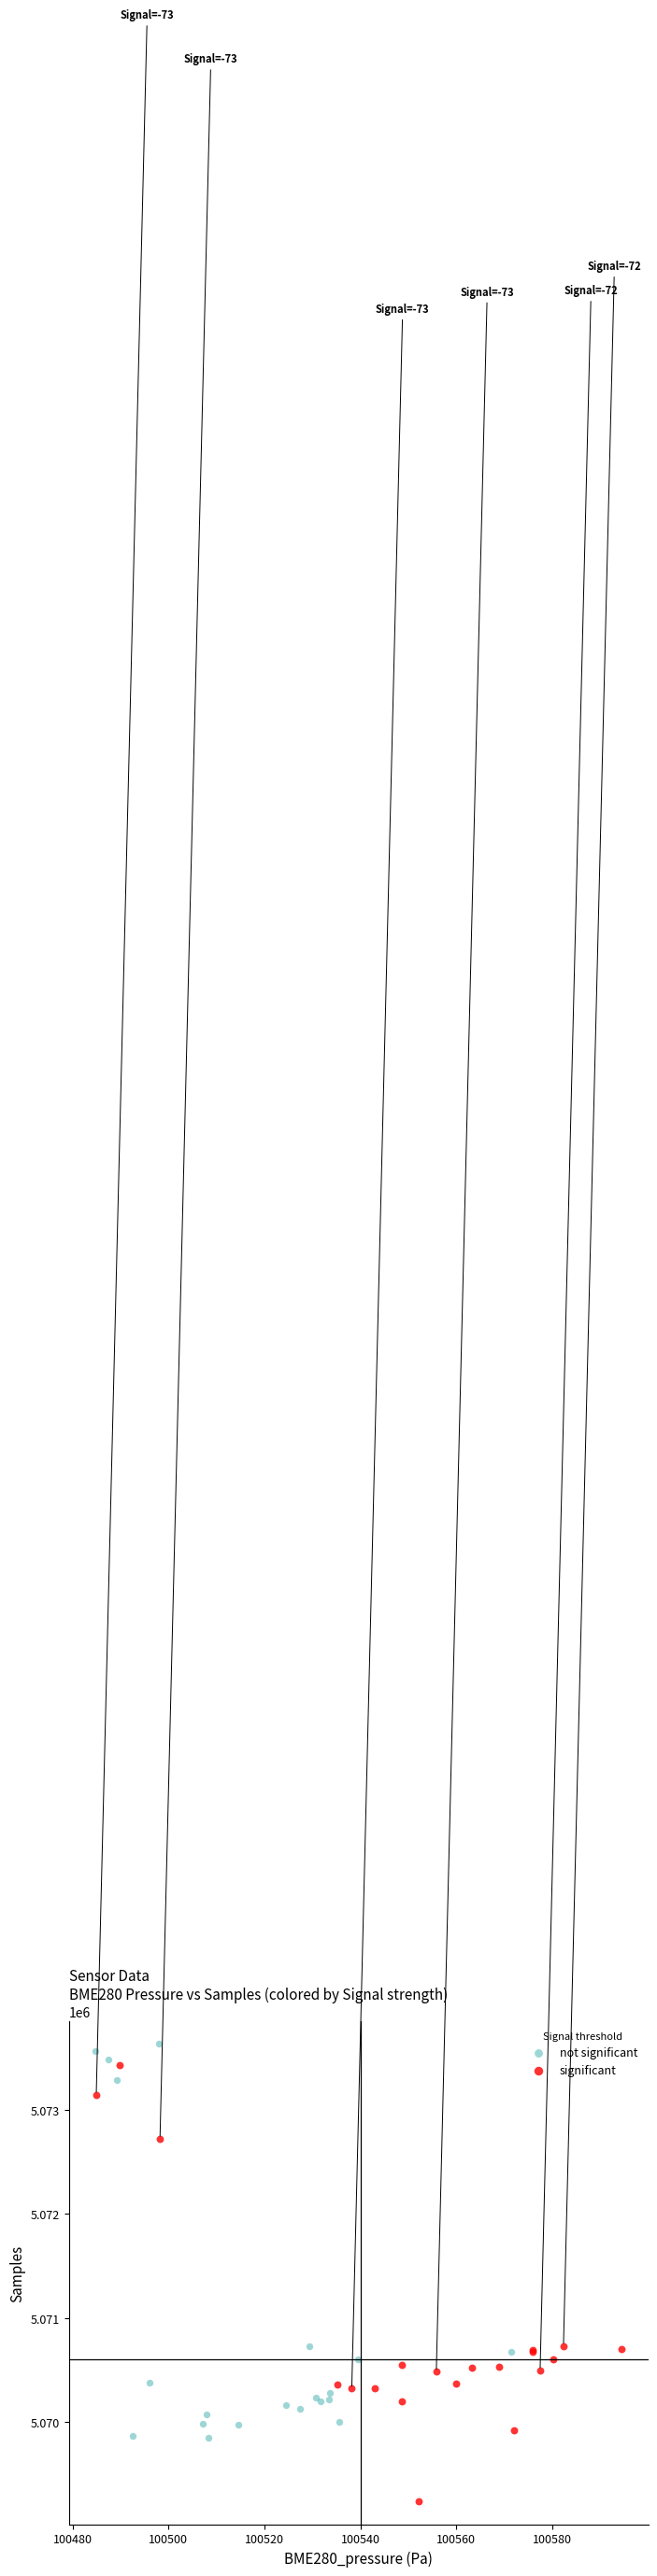

Which series reaches the minimum Y coordinate?

significant